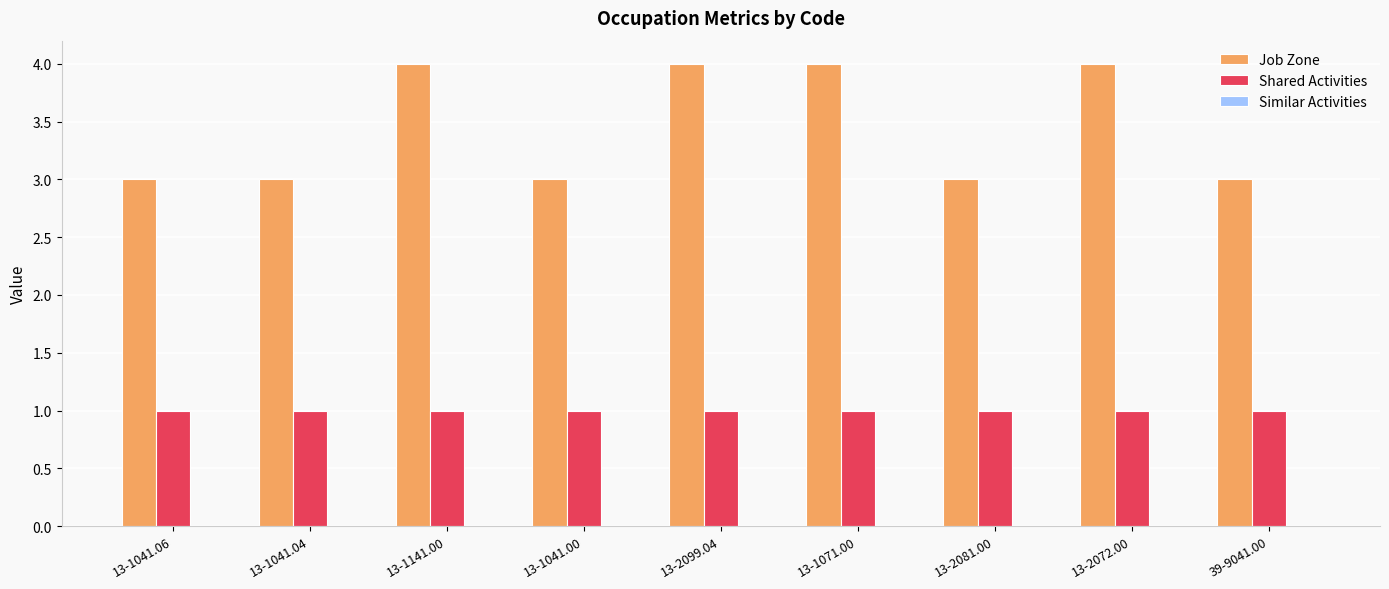

What is the label of the 1st bar from the right?

39-9041.00